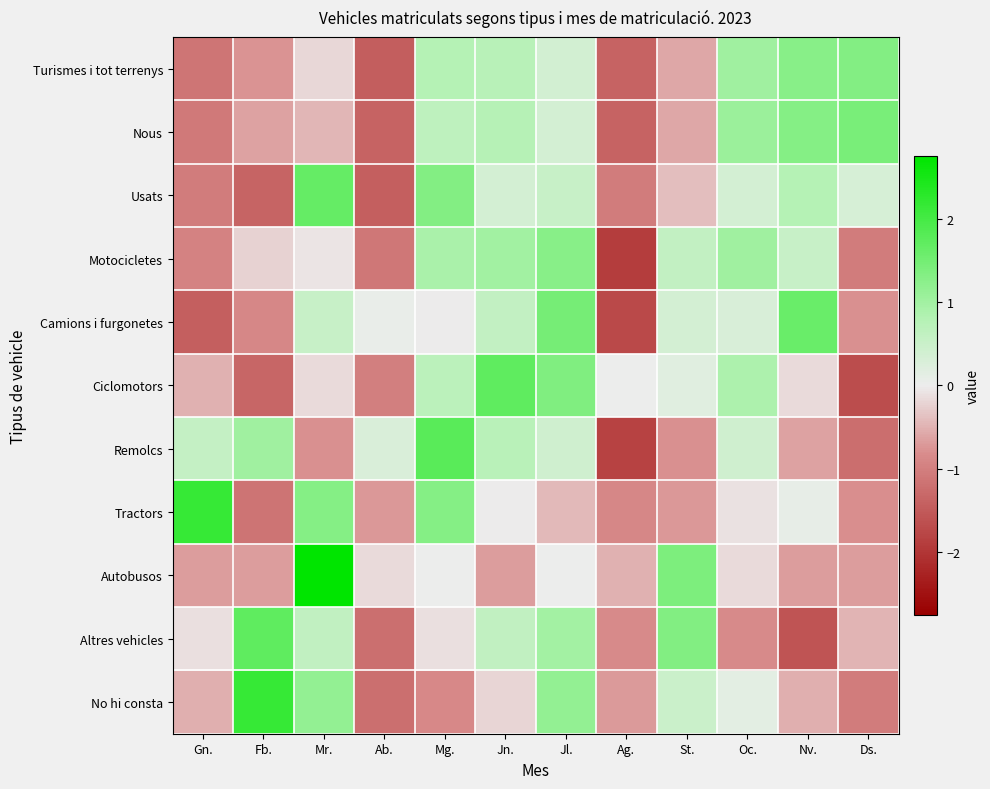

What is the total value across all series at Fb.?

-2.2